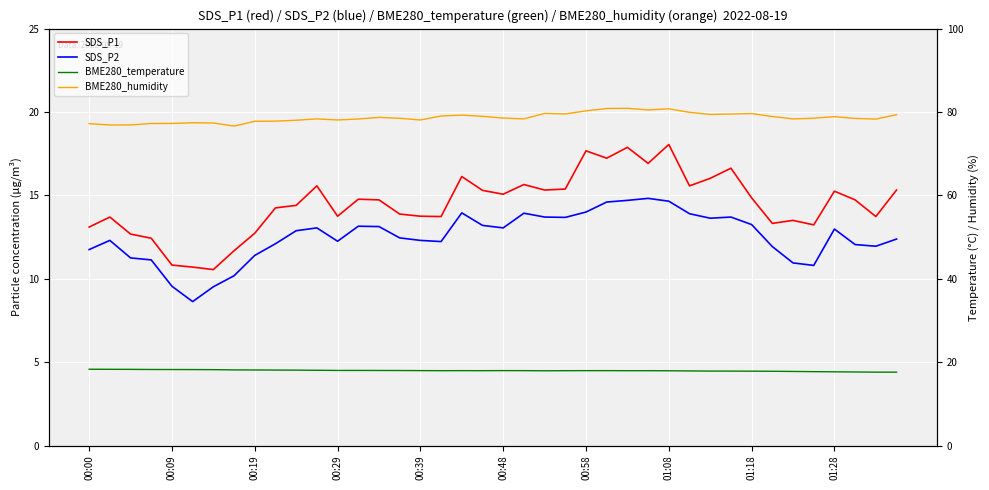

True or false: BME280_humidity and SDS_P2 cross at least once.

False